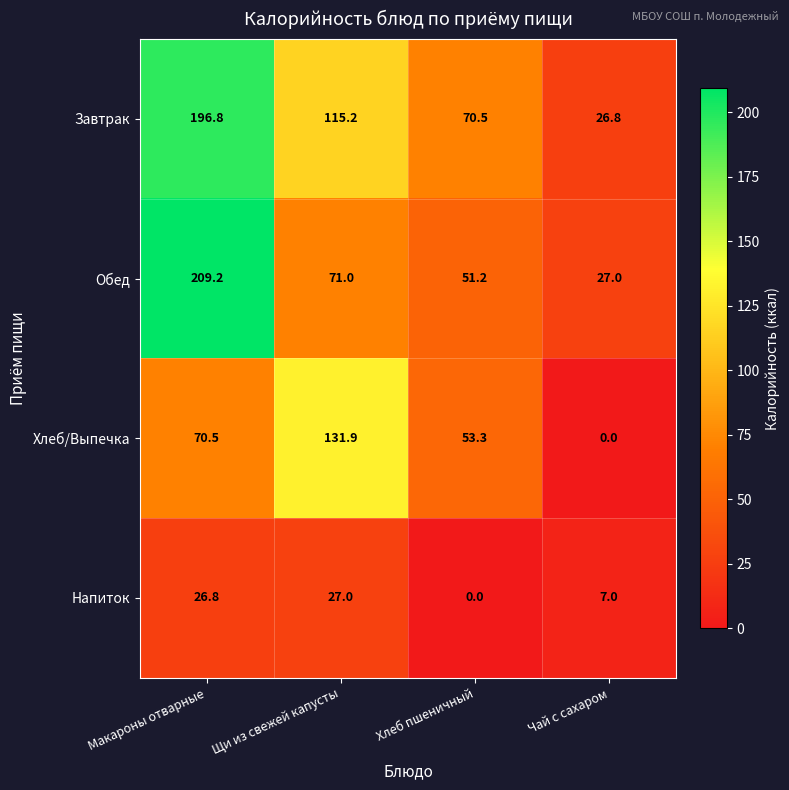

Reading left to right, transcribe all the data shown in this chart.

Завтрак: Макароны отварные=196.8	Щи из свежей капусты=115.2	Хлеб пшеничный=70.5	Чай с сахаром=26.8
Обед: Макароны отварные=209.2	Щи из свежей капусты=71.0	Хлеб пшеничный=51.2	Чай с сахаром=27.0
Хлеб/Выпечка: Макароны отварные=70.5	Щи из свежей капусты=131.9	Хлеб пшеничный=53.3	Чай с сахаром=0.0
Напиток: Макароны отварные=26.8	Щи из свежей капусты=27.0	Хлеб пшеничный=0.0	Чай с сахаром=7.0